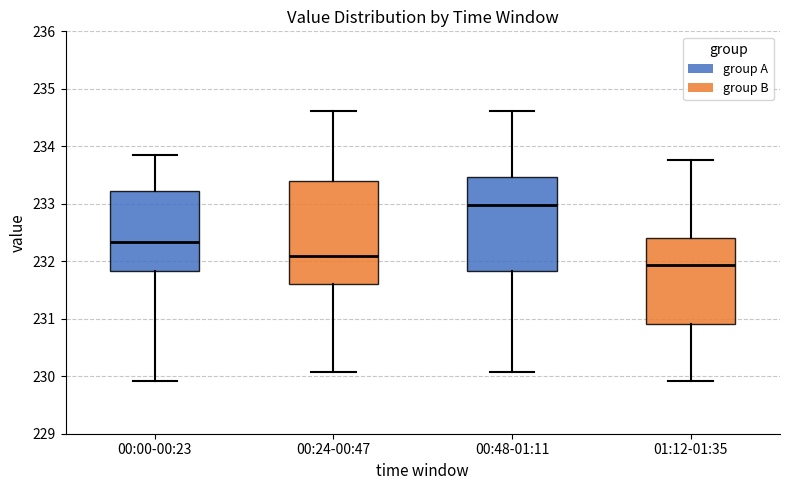

Which box's median line is the lowest?

01:12-01:35